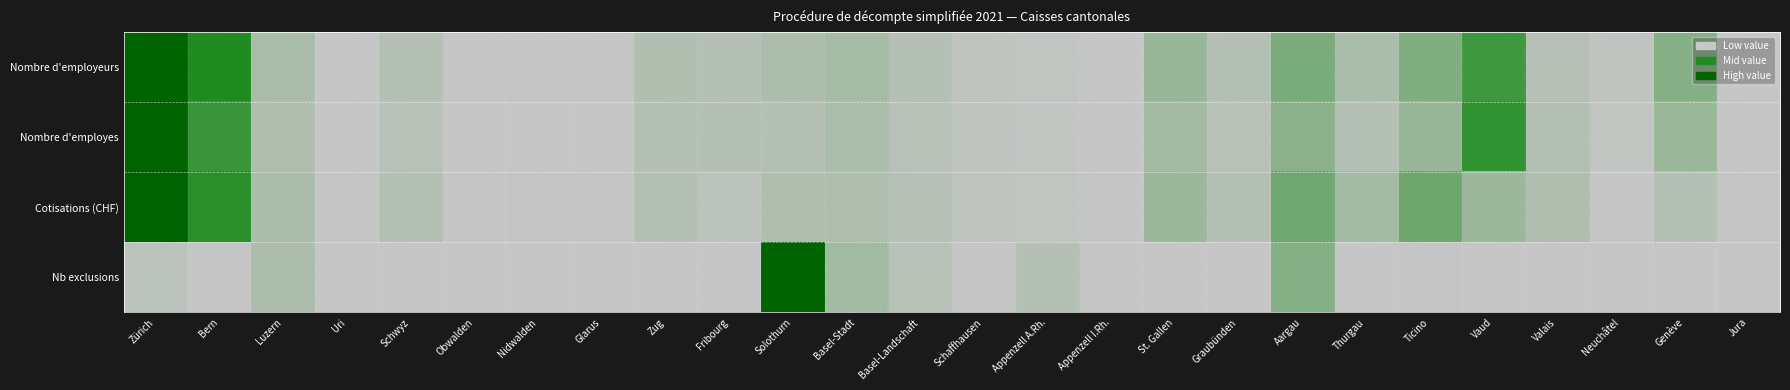

Reading left to right, transcribe all the data shown in this chart.

Nombre d'employeurs: Zürich=1.0	Bern=0.5	Luzern=0.1	Uri=0.0	Schwyz=0.1	Obwalden=0.0	Nidwalden=0.0	Glarus=0.0	Zug=0.1	Fribourg=0.1	Solothurn=0.1	Basel-Stadt=0.1	Basel-Landschaft=0.1	Schaffhausen=0.0	Appenzell A.Rh.=0.0	Appenzell I.Rh.=0.0	St. Gallen=0.1	Graubünden=0.1	Aargau=0.2	Thurgau=0.1	Ticino=0.2	Vaud=0.4	Valais=0.1	Neuchâtel=0.0	Genève=0.2	Jura=0.0
Nombre d'employes: Zürich=1.0	Bern=0.4	Luzern=0.1	Uri=0.0	Schwyz=0.0	Obwalden=0.0	Nidwalden=0.0	Glarus=0.0	Zug=0.1	Fribourg=0.1	Solothurn=0.1	Basel-Stadt=0.1	Basel-Landschaft=0.0	Schaffhausen=0.0	Appenzell A.Rh.=0.0	Appenzell I.Rh.=0.0	St. Gallen=0.1	Graubünden=0.0	Aargau=0.2	Thurgau=0.1	Ticino=0.1	Vaud=0.5	Valais=0.1	Neuchâtel=0.0	Genève=0.1	Jura=0.0
Cotisations (CHF): Zürich=1.0	Bern=0.5	Luzern=0.1	Uri=0.0	Schwyz=0.1	Obwalden=0.0	Nidwalden=0.0	Glarus=0.0	Zug=0.1	Fribourg=0.0	Solothurn=0.1	Basel-Stadt=0.1	Basel-Landschaft=0.1	Schaffhausen=0.0	Appenzell A.Rh.=0.0	Appenzell I.Rh.=0.0	St. Gallen=0.1	Graubünden=0.1	Aargau=0.3	Thurgau=0.1	Ticino=0.3	Vaud=0.1	Valais=0.1	Neuchâtel=0.0	Genève=0.1	Jura=0.0
Nb exclusions: Zürich=0.0	Bern=0.0	Luzern=0.1	Uri=0.0	Schwyz=0.0	Obwalden=0.0	Nidwalden=0.0	Glarus=0.0	Zug=0.0	Fribourg=0.0	Solothurn=1.0	Basel-Stadt=0.1	Basel-Landschaft=0.0	Schaffhausen=0.0	Appenzell A.Rh.=0.1	Appenzell I.Rh.=0.0	St. Gallen=0.0	Graubünden=0.0	Aargau=0.2	Thurgau=0.0	Ticino=0.0	Vaud=0.0	Valais=0.0	Neuchâtel=0.0	Genève=0.0	Jura=0.0